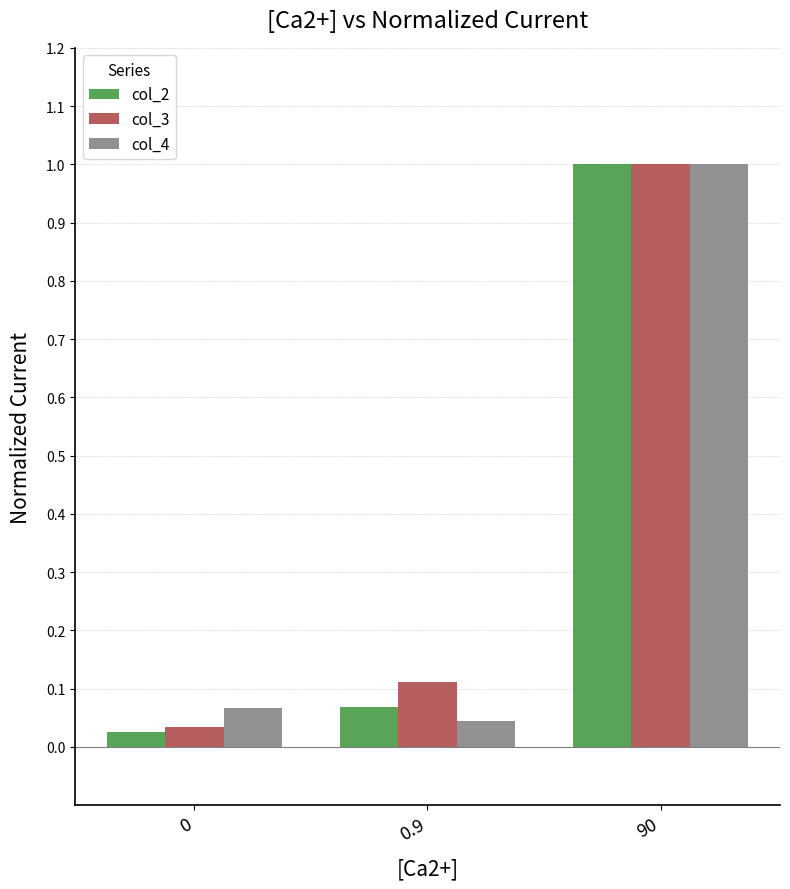

What is the highest value of the col_4 series?

1.0